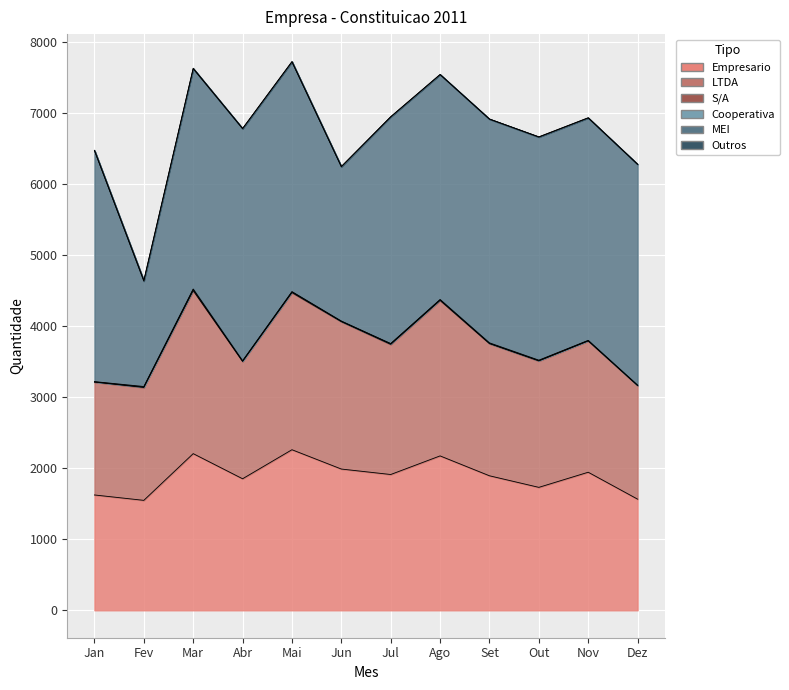

Does the chart display data point markers on the line(s)?

No